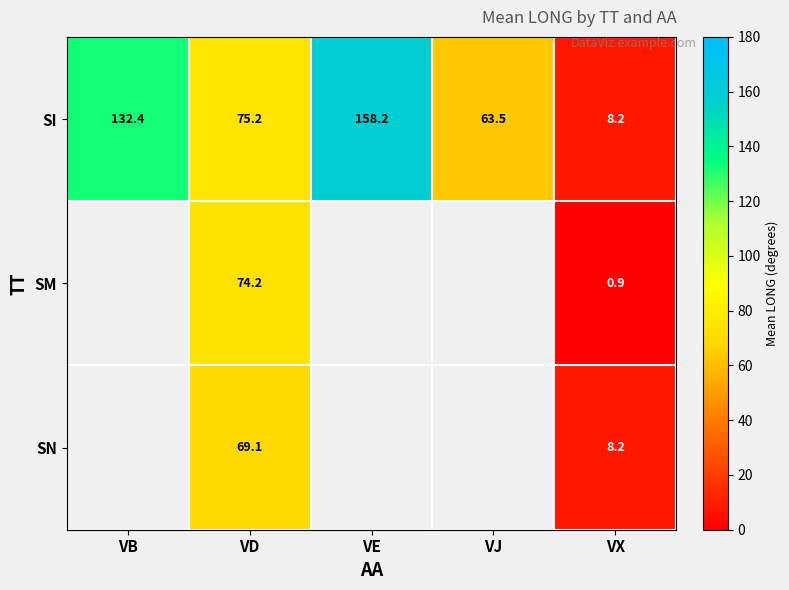

Where does the SI series first go above 75?

VB